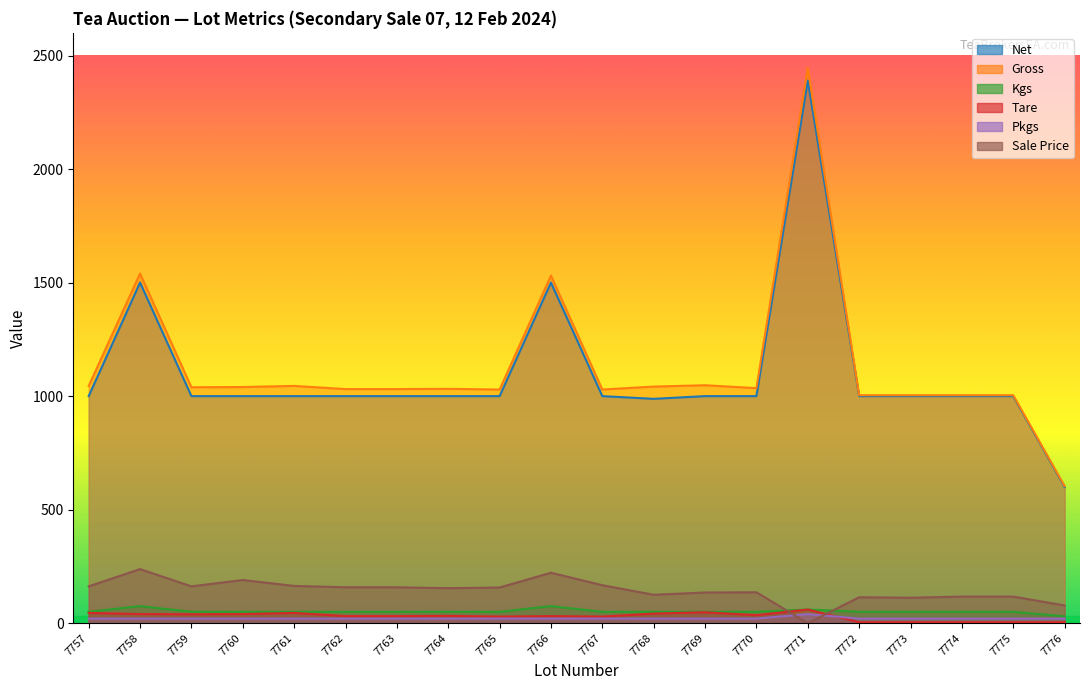

Reading right to left, what are all the values shown in this chart?

Net: 7776=600	7775=1000	7774=1000	7773=1000	7772=1000	7771=2390	7770=1000	7769=1000	7768=988	7767=1000	7766=1500	7765=1000	7764=1000	7763=1000	7762=1000	7761=1000	7760=1000	7759=1000	7758=1500	7757=1000
Gross: 7776=604	7775=1004	7774=1004	7773=1004	7772=1004	7771=2446	7770=1035	7769=1048	7768=1042	7767=1029	7766=1531	7765=1029	7764=1032	7763=1031	7762=1031	7761=1045	7760=1040	7759=1039	7758=1540	7757=1045
Kgs: 7776=30	7775=50	7774=50	7773=50	7772=50	7771=60	7770=50	7769=50	7768=50	7767=50	7766=75	7765=50	7764=50	7763=50	7762=50	7761=50	7760=50	7759=50	7758=75	7757=50
Tare: 7776=4	7775=4	7774=4	7773=4	7772=4	7771=60	7770=35	7769=48	7768=42	7767=29	7766=31	7765=29	7764=32	7763=31	7762=31	7761=45	7760=40	7759=39	7758=40	7757=45
Pkgs: 7776=20	7775=20	7774=20	7773=20	7772=20	7771=40	7770=20	7769=20	7768=20	7767=20	7766=20	7765=20	7764=20	7763=20	7762=20	7761=20	7760=20	7759=20	7758=20	7757=20
Sale Price: 7776=78	7775=117	7774=117	7773=112	7772=114	7771=0	7770=136	7769=135	7768=125	7767=167	7766=222	7765=157	7764=154	7763=158	7762=158	7761=164	7760=190	7759=162	7758=238	7757=162